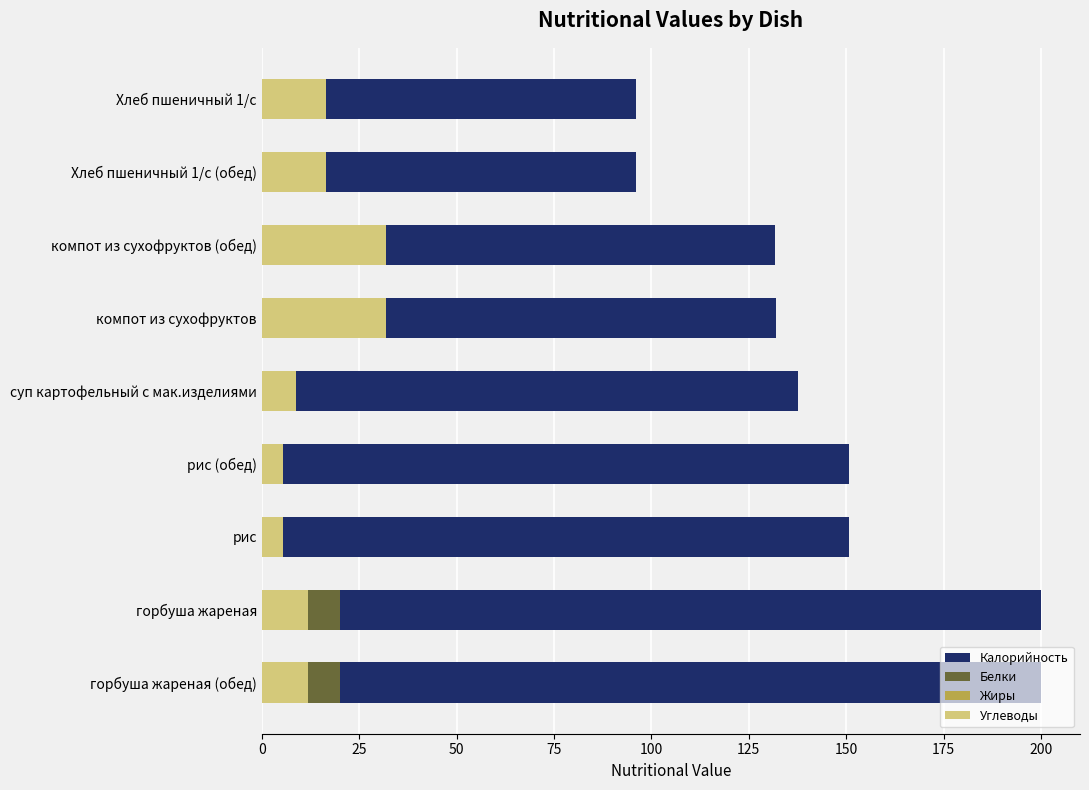

How many positive values does the Жиры series have?

8